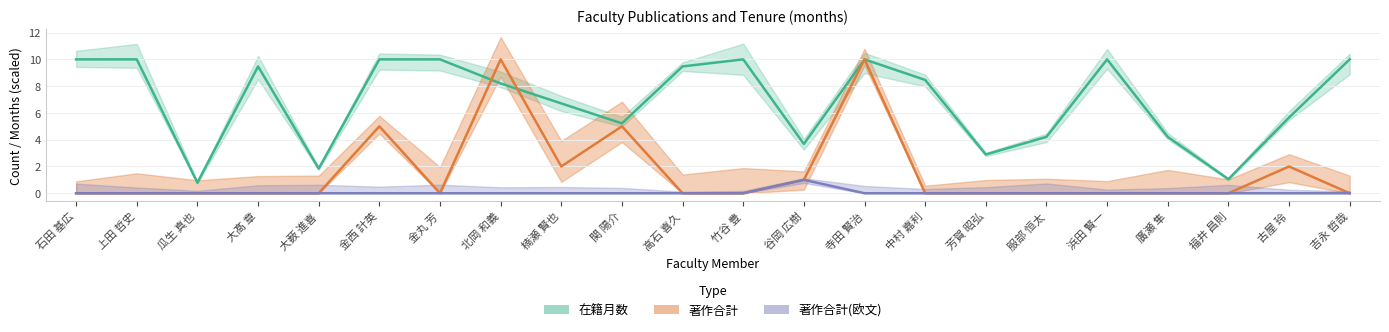

Count the 著作合計(欧文) values in the range 0 to 1.

22